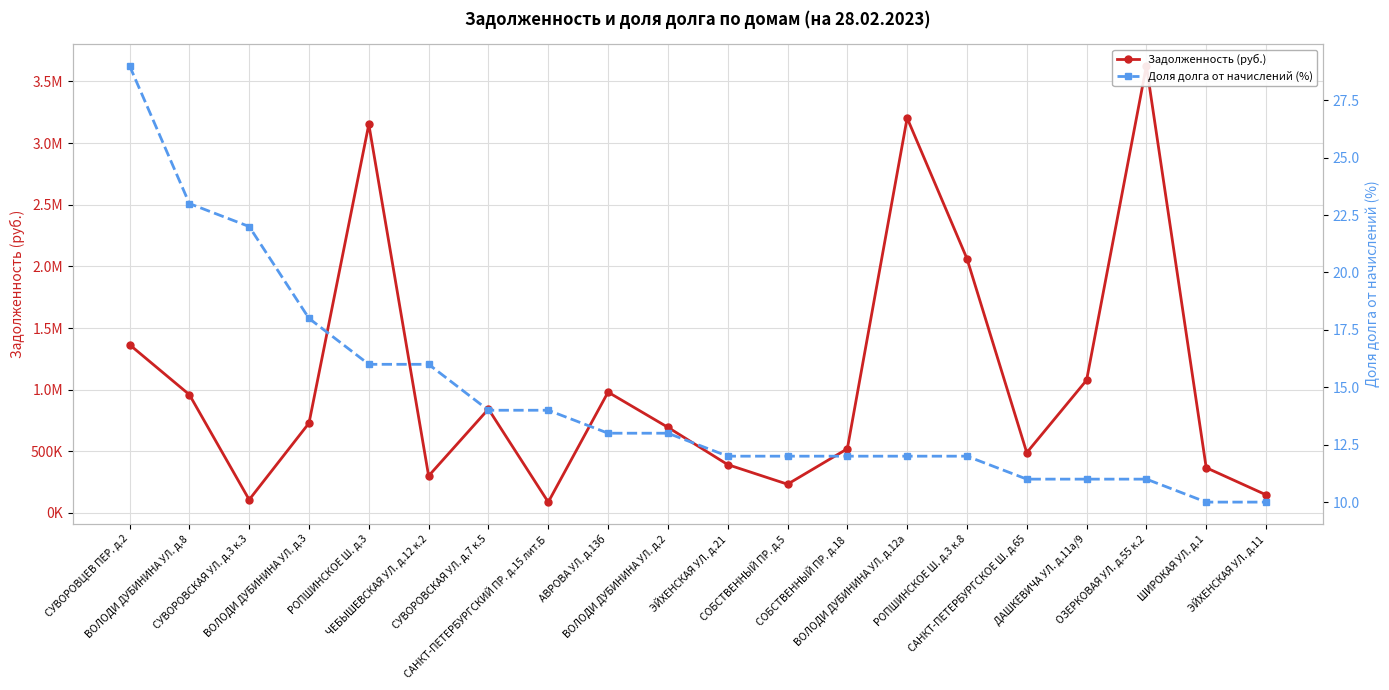

True or false: Задолженность (руб.) and Доля долга от начислений (%) intersect in this chart.

False